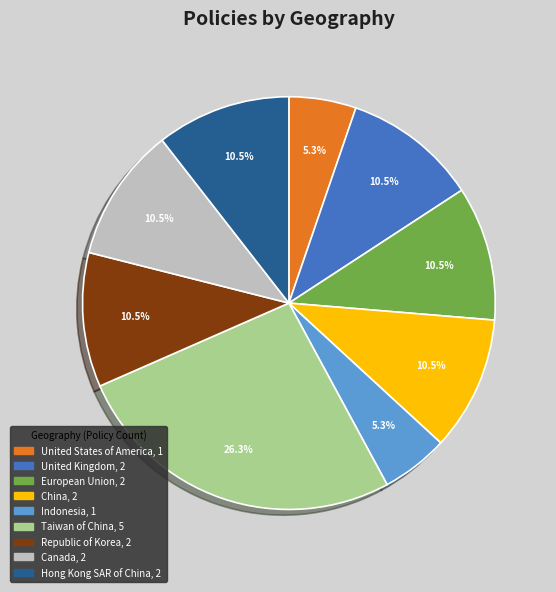

What is the ratio of the value at United States of America to the value at European Union?

0.5